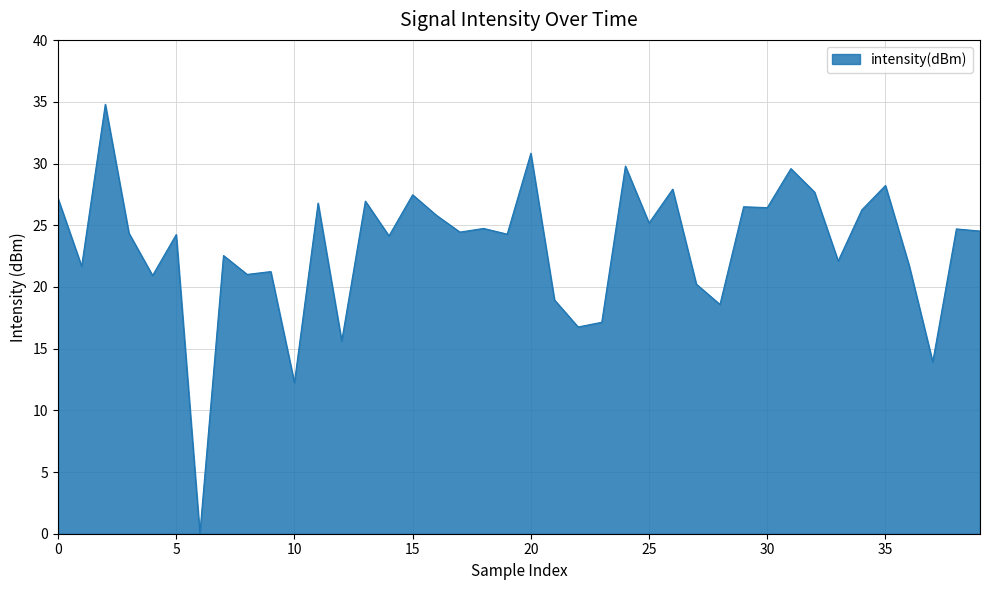

What is the maximum value shown in the chart?

34.8